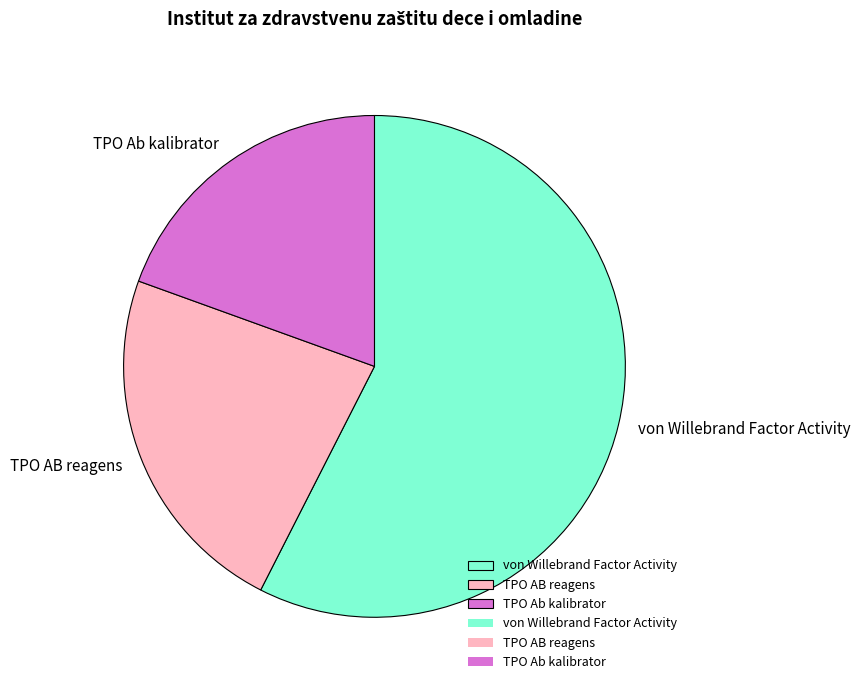

What is the largest slice in the pie chart?

von Willebrand Factor Activity